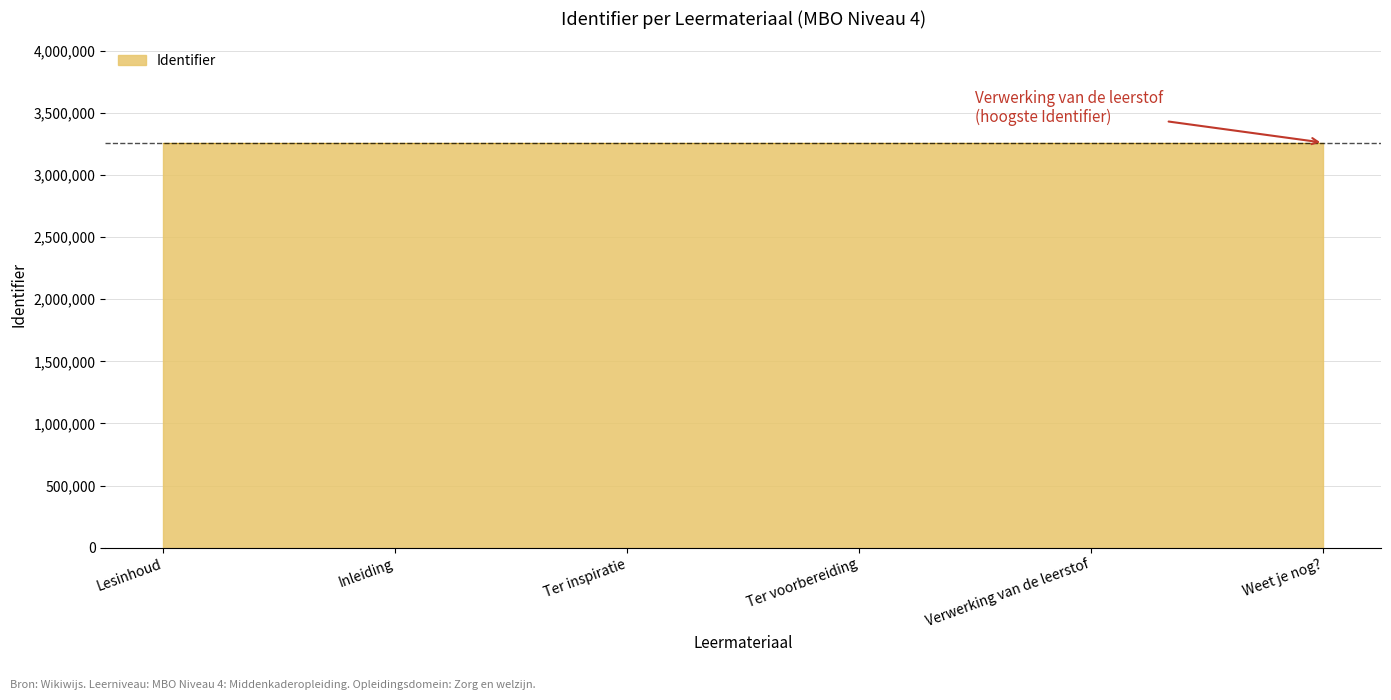

What is the sum of all values?

19556106